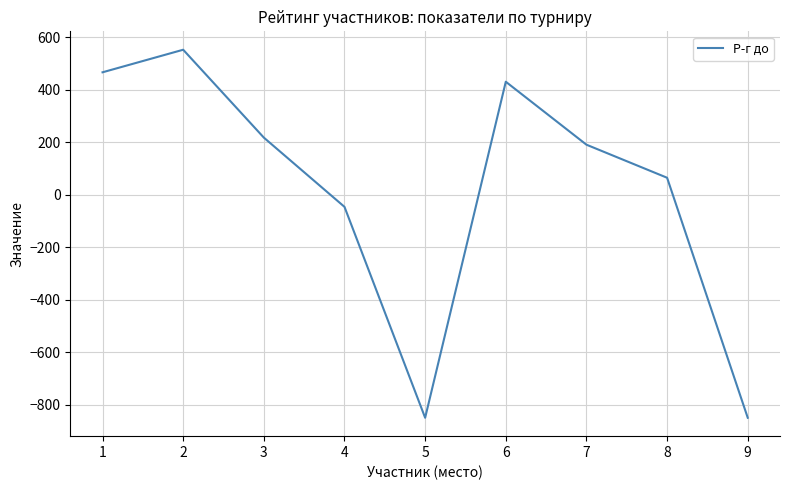

Reading left to right, transcribe all the data shown in this chart.

467	553	218	-46	-850	431	191	65	-850